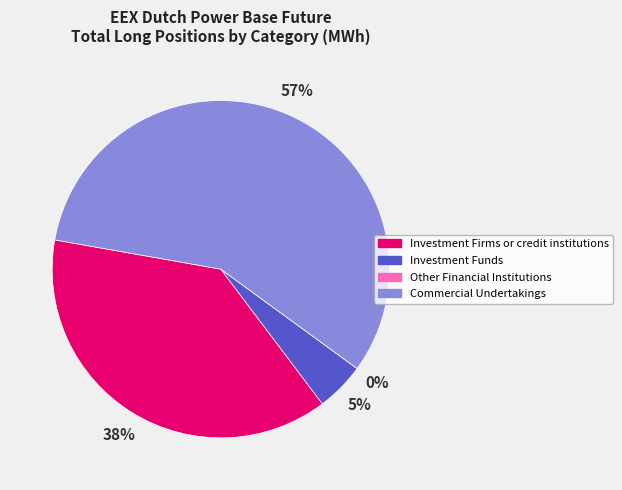

True or false: Other Financial Institutions accounts for 1% of the total.

False